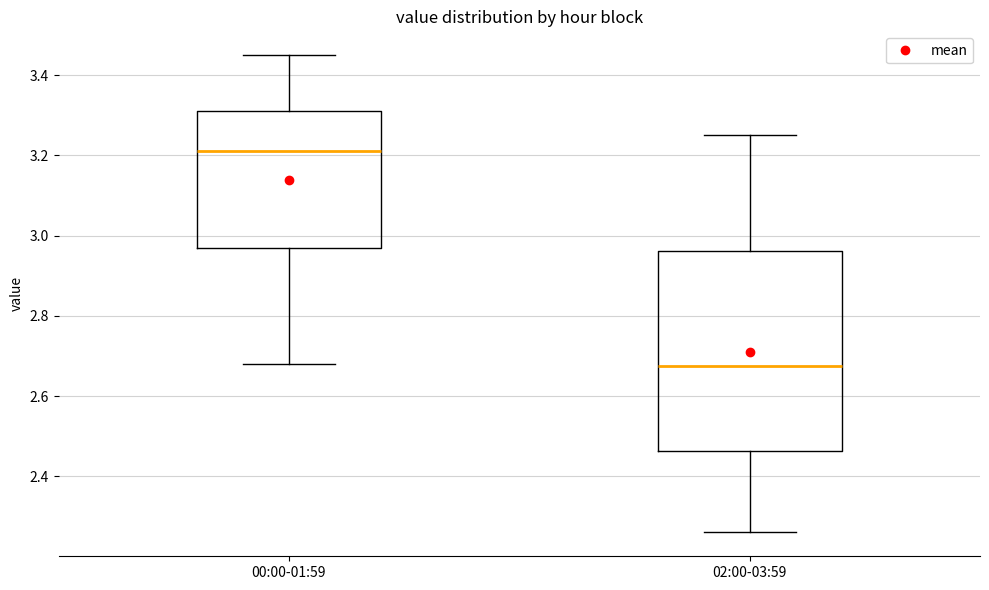

Reading left to right, read every box against the y-axis: the position of its median line, the range the box covers, and the ends of its whiskers. The values are not printed on the chart, so give them approximately, as read against the axis.

00:00-01:59: median 3.22, box 2.98 to 3.32, whiskers 2.68 to 3.46
02:00-03:59: median 2.68, box 2.46 to 2.96, whiskers 2.26 to 3.26